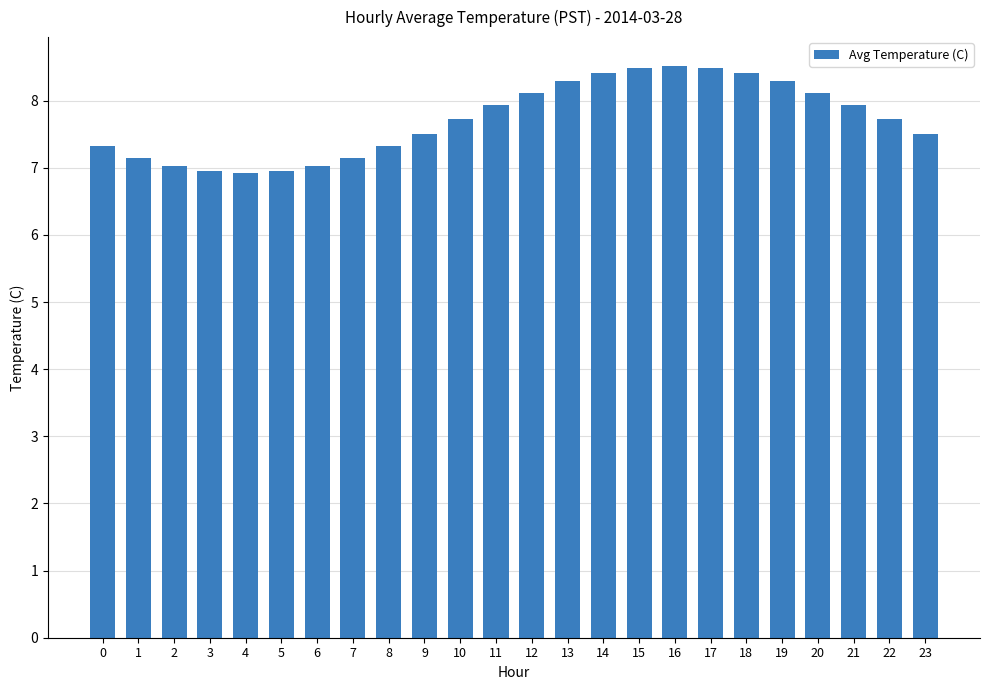

What is the value of the 24th bar from the left?

7.5